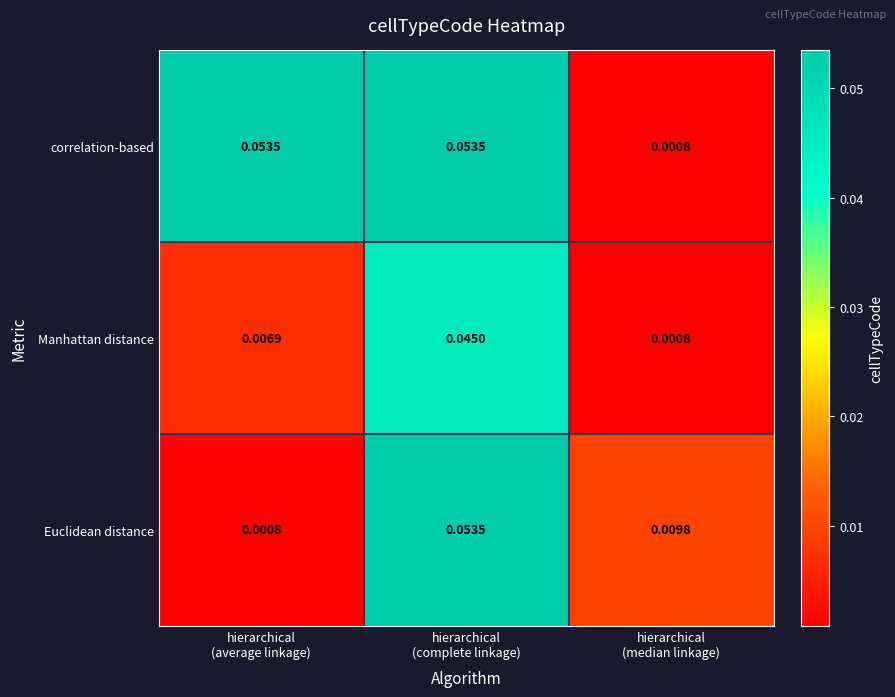

Rank the series by their average value, from lowest to highest.

Manhattan distance, Euclidean distance, correlation-based